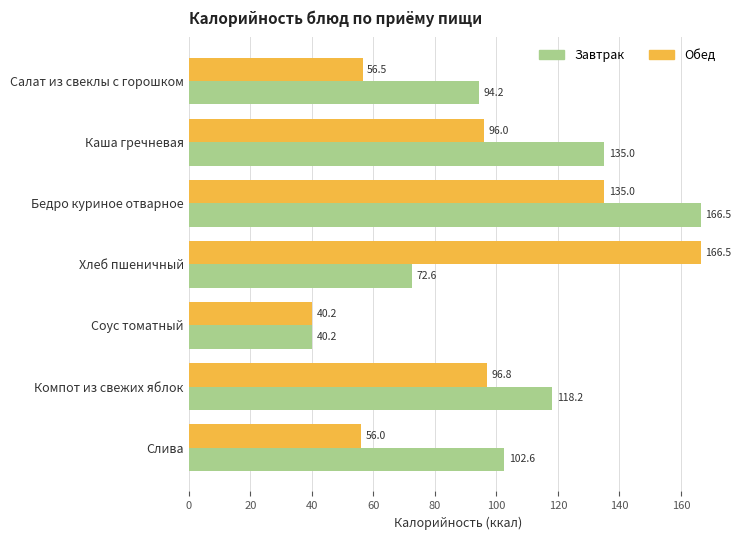

How many data points does each series have?

7